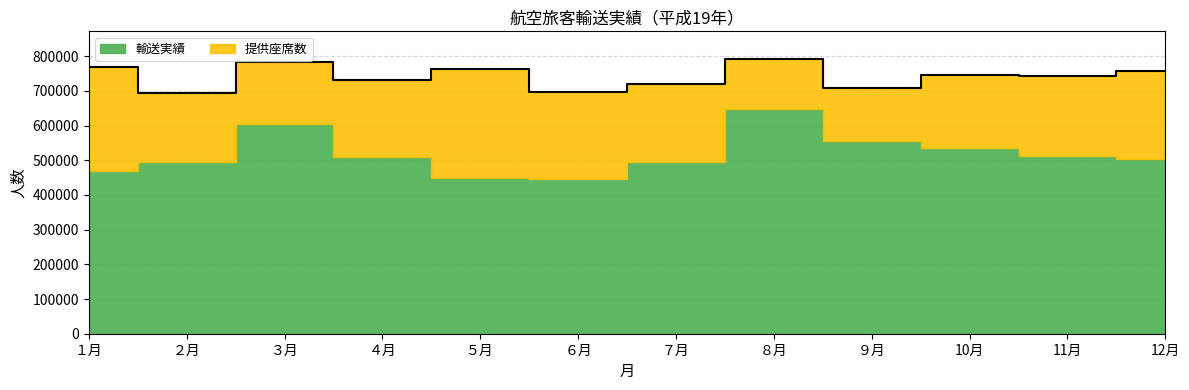

What is the sum of the values at 11月 and ９月?

1449571